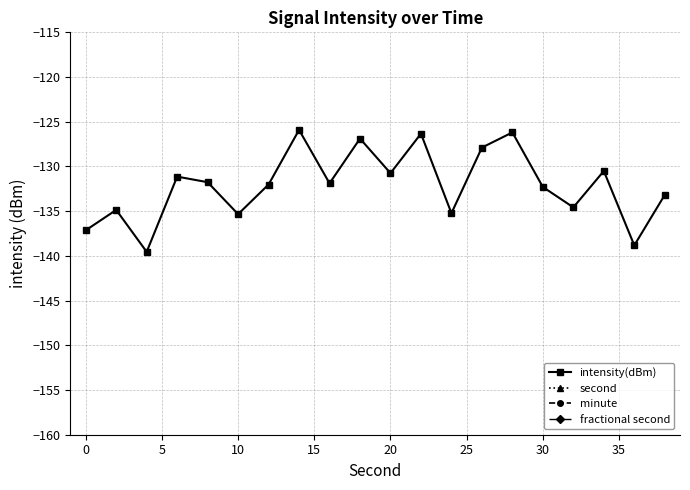

What value does the intensity(dBm) series have at 0?

-137.1